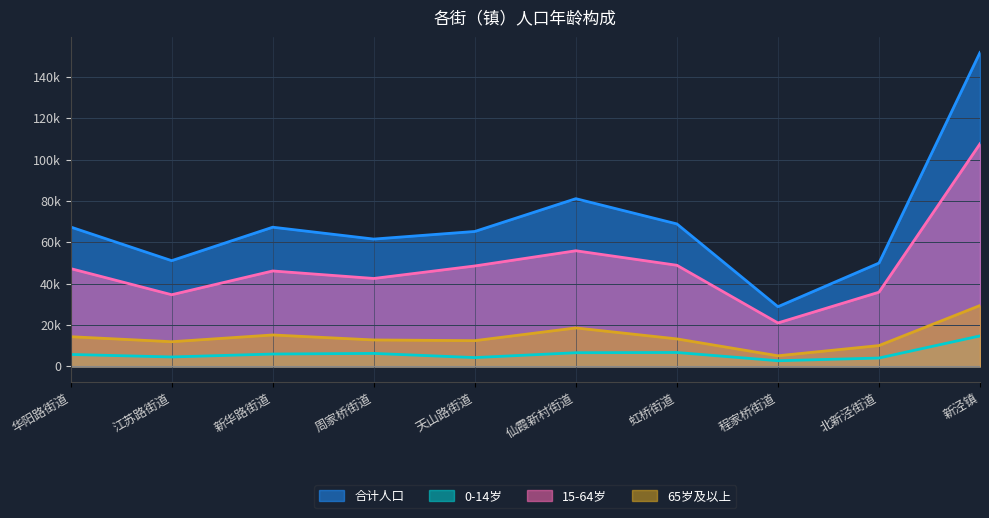

How many interior local valleys does the 15-64岁 series have?

3